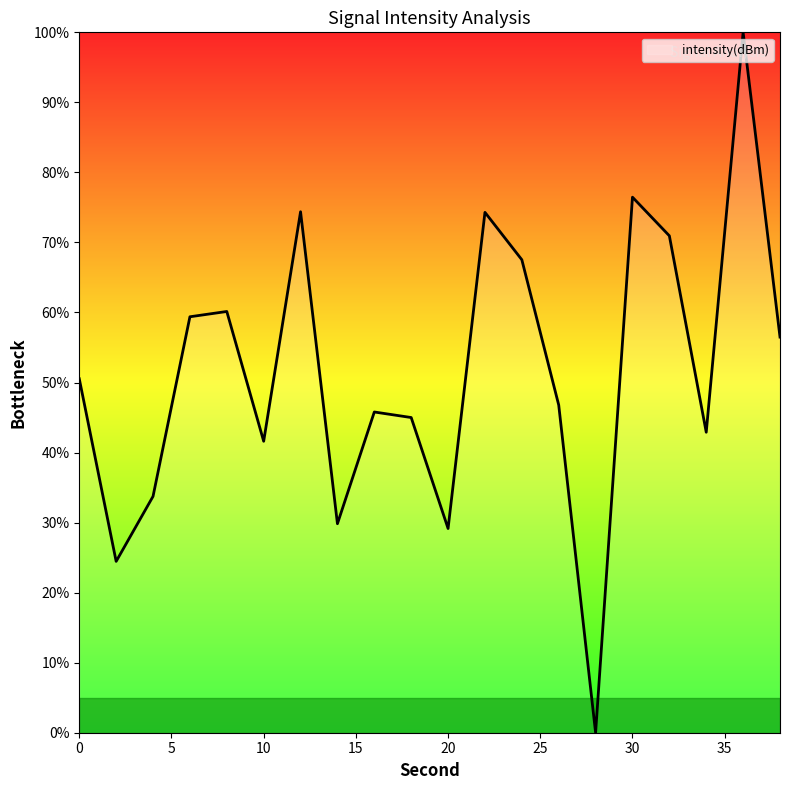

What is the greatest value displayed?

100.0